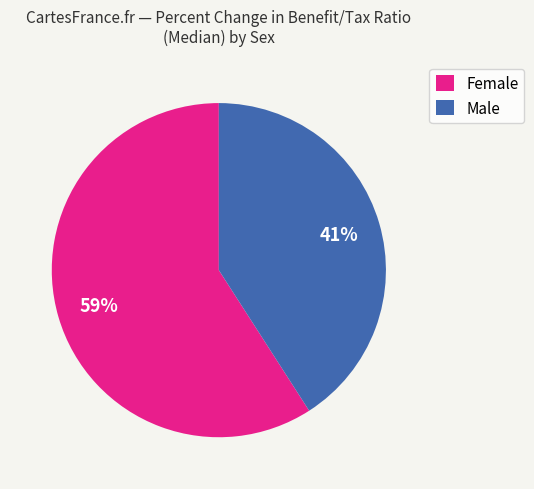

Is the sum of Female and Male greater than half?

Yes